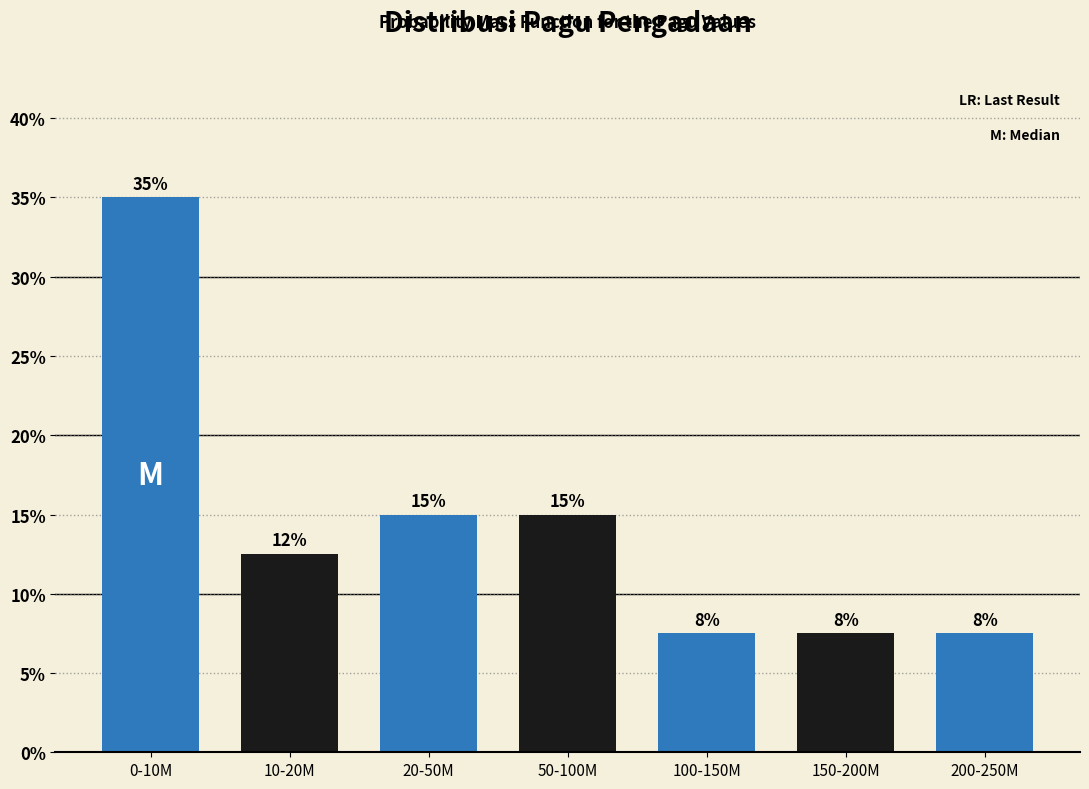

How many bars are there in total?

7